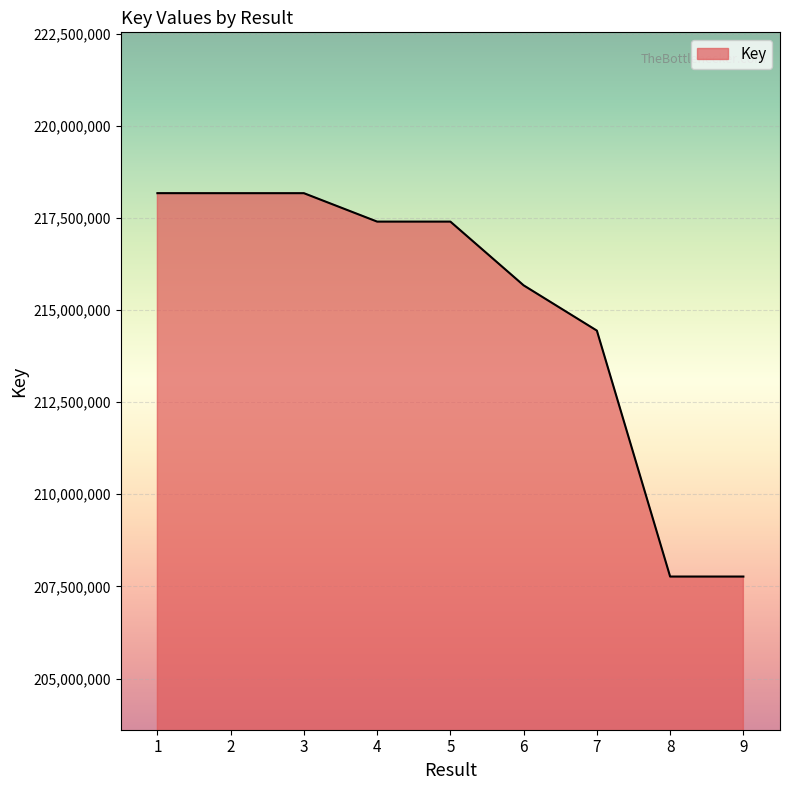

What is the difference between the maximum and minimum values?

10401862